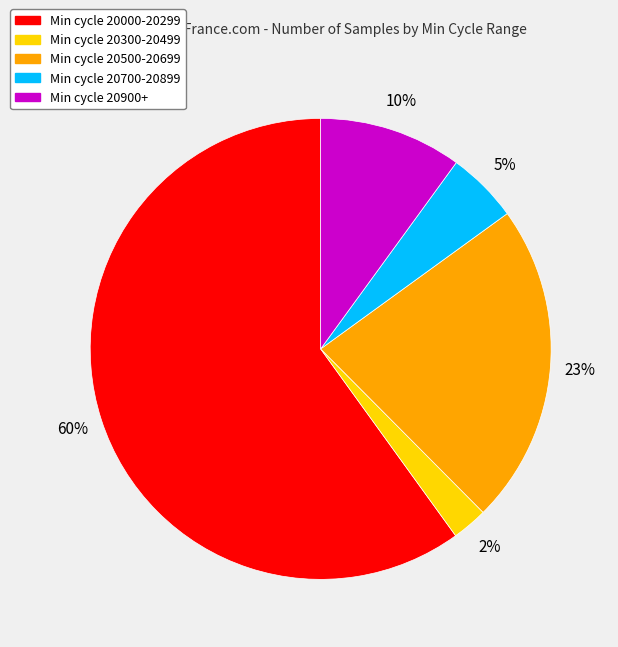

Which category has the biggest portion of the pie?

Min cycle 20000-20299